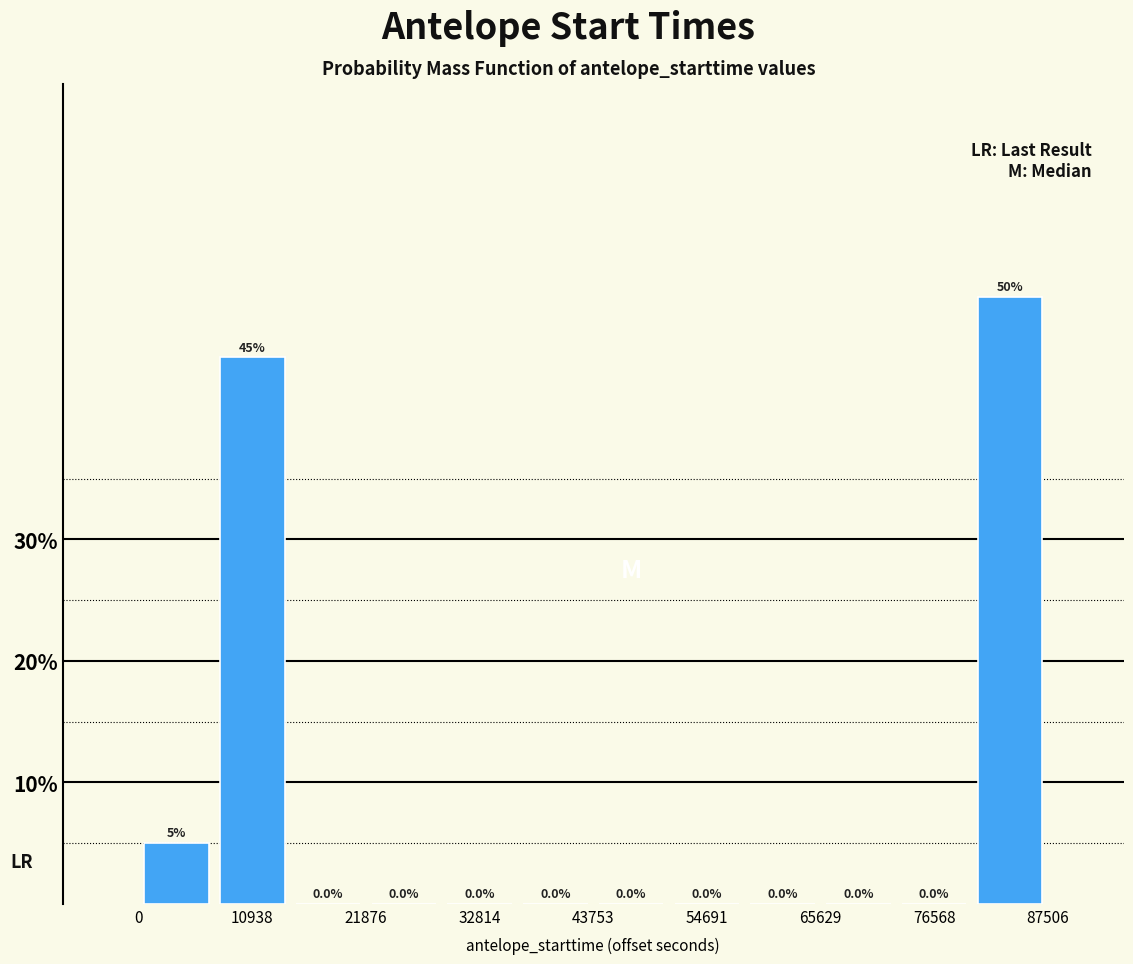

Around what value on the x-axis is the tallest bar? Give the approximate position of its centre, as read against the axis.

84000